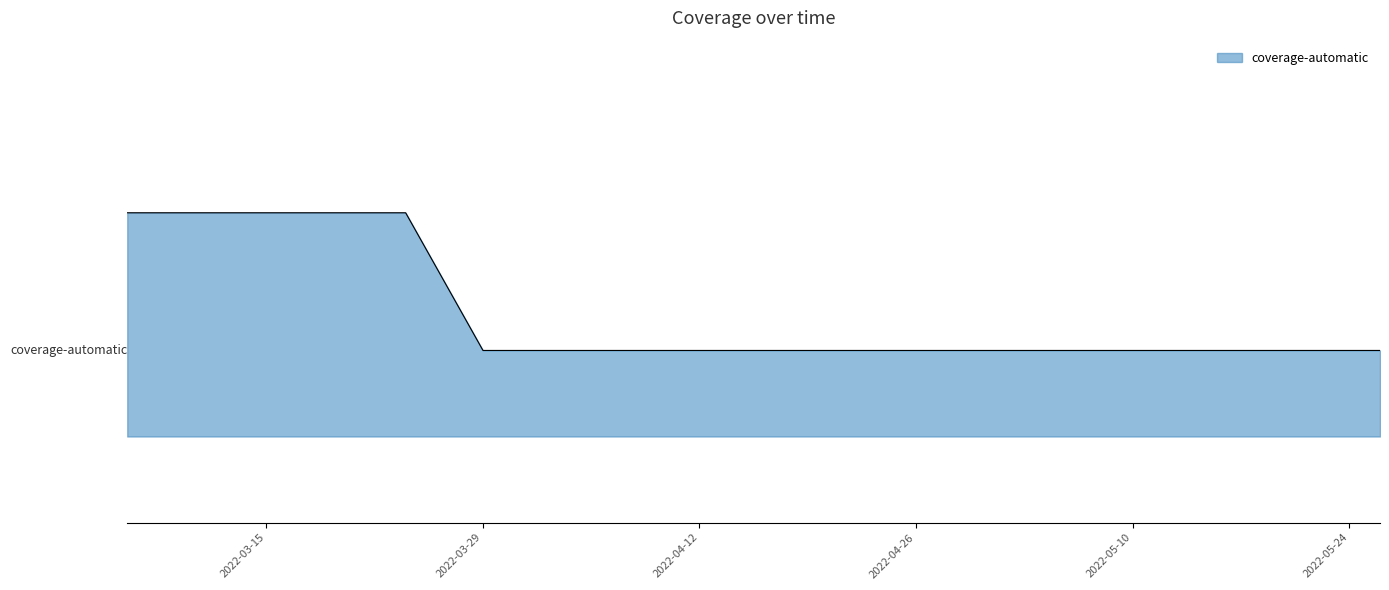

Does the chart have visible grid lines?

No